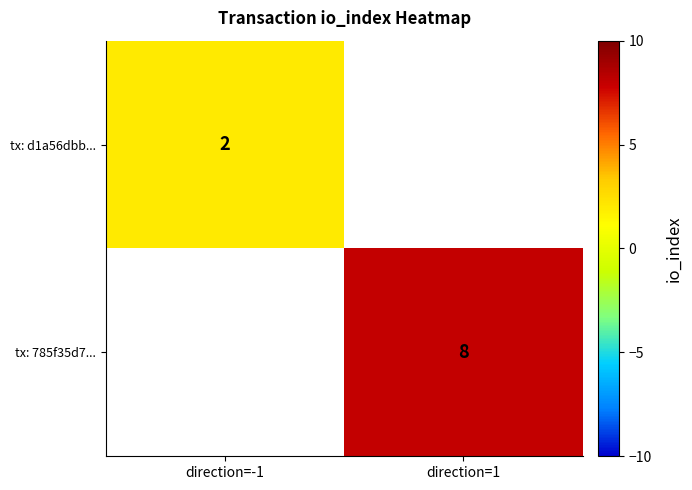

The tx: d1a56dbb... series shows 1 at direction=-1. True or false?

False